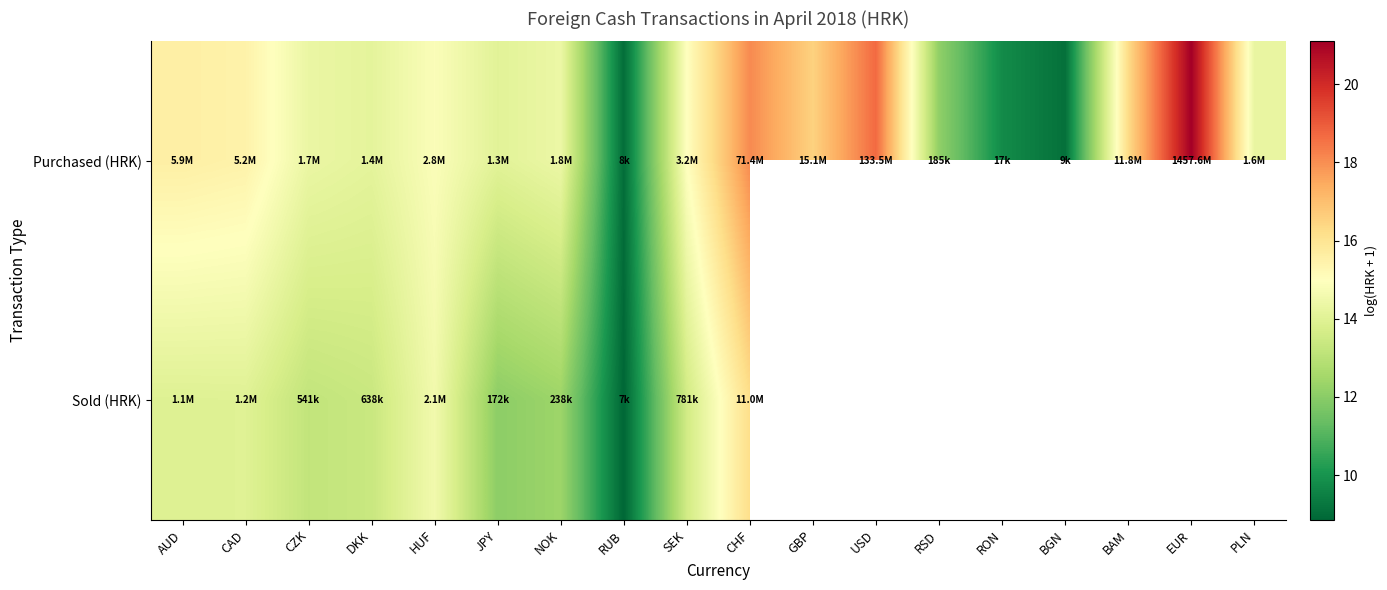

The Purchased (HRK) series shows 23.7 at CAD. True or false?

False